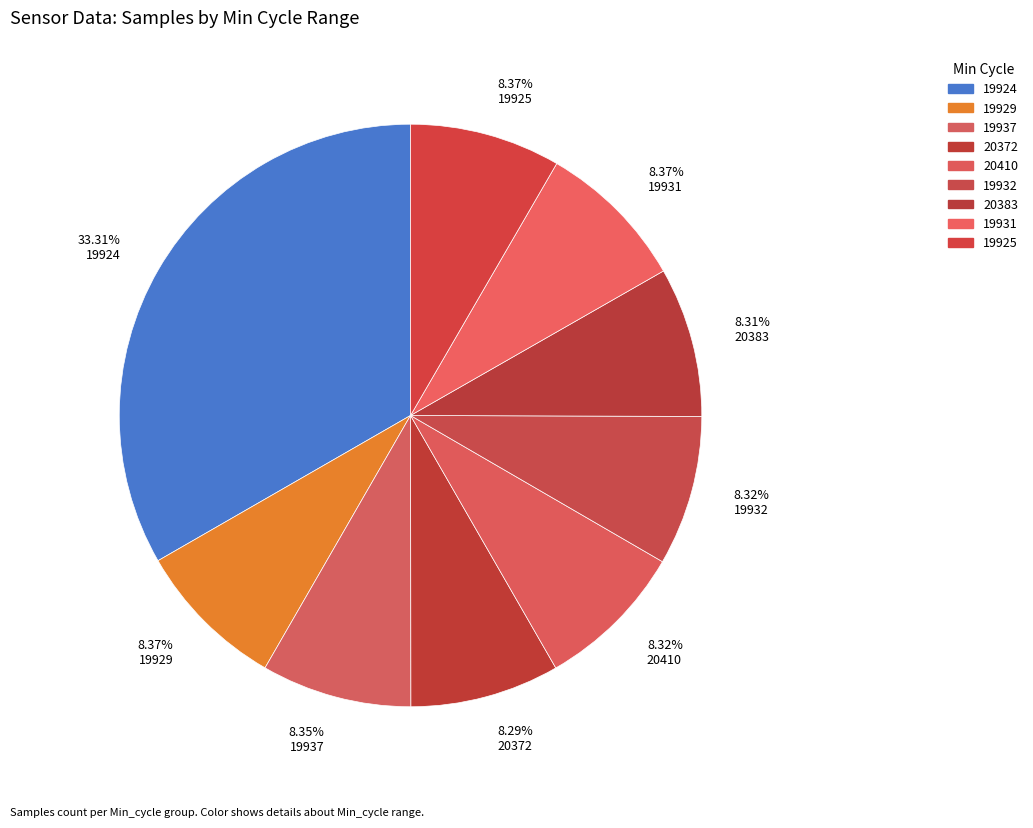

How many segments does this pie chart have?

9